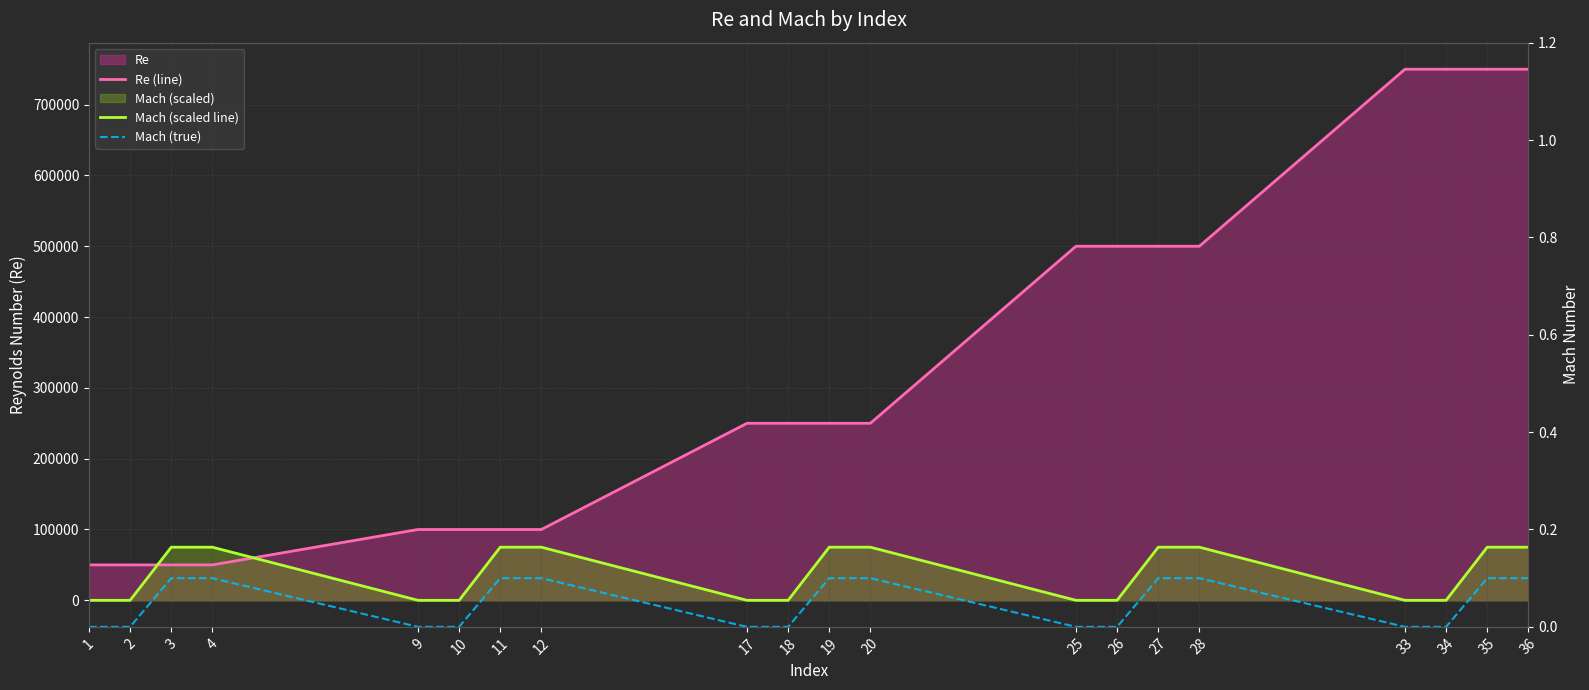

True or false: Mach (true) and Re (line) intersect in this chart.

False